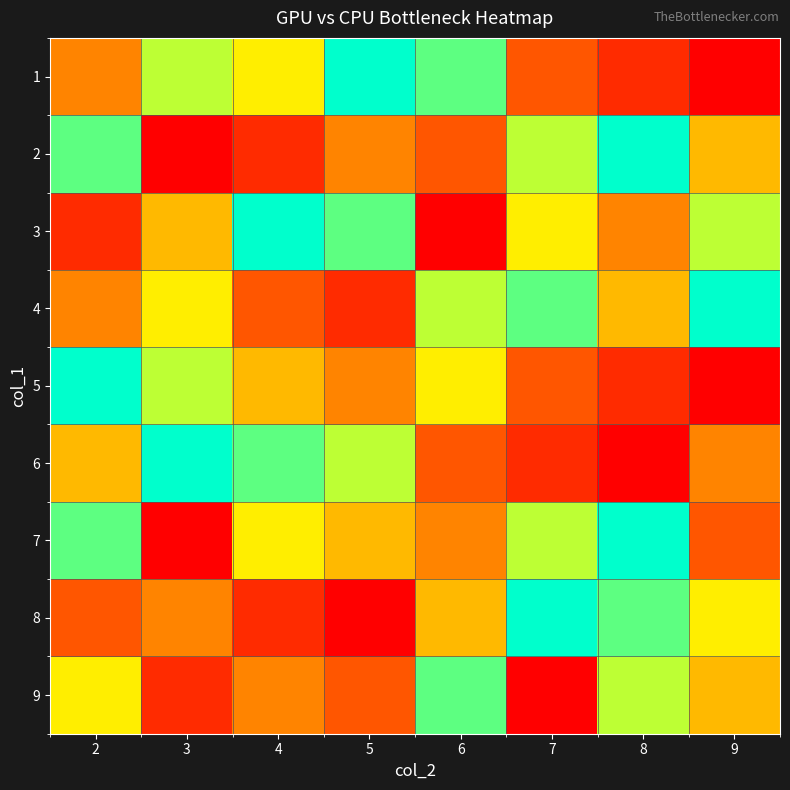

What is the spread (max minus min) of values at 5?

8